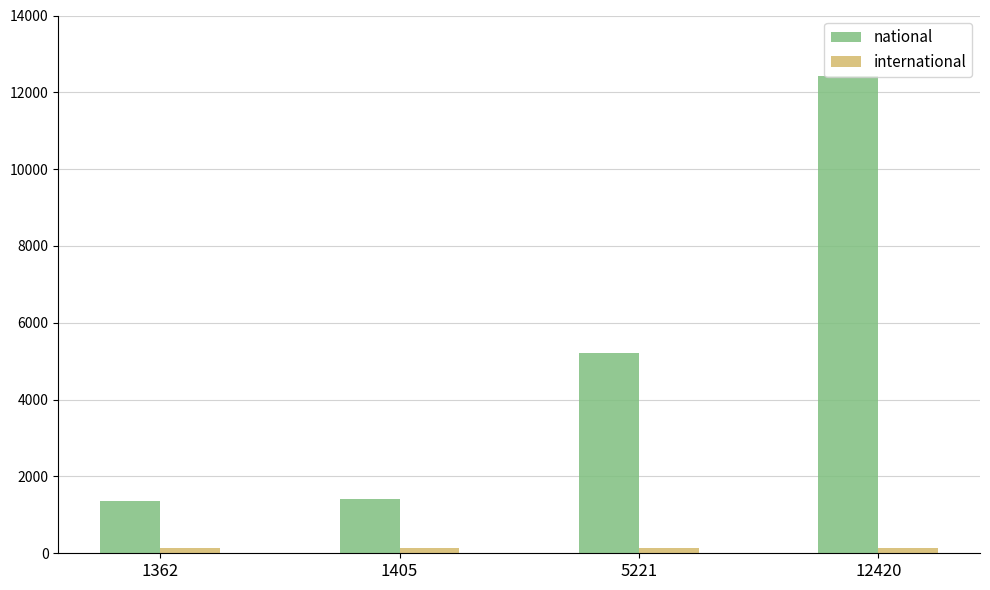

What is the difference between the national values at 1362 and 12420?

11058